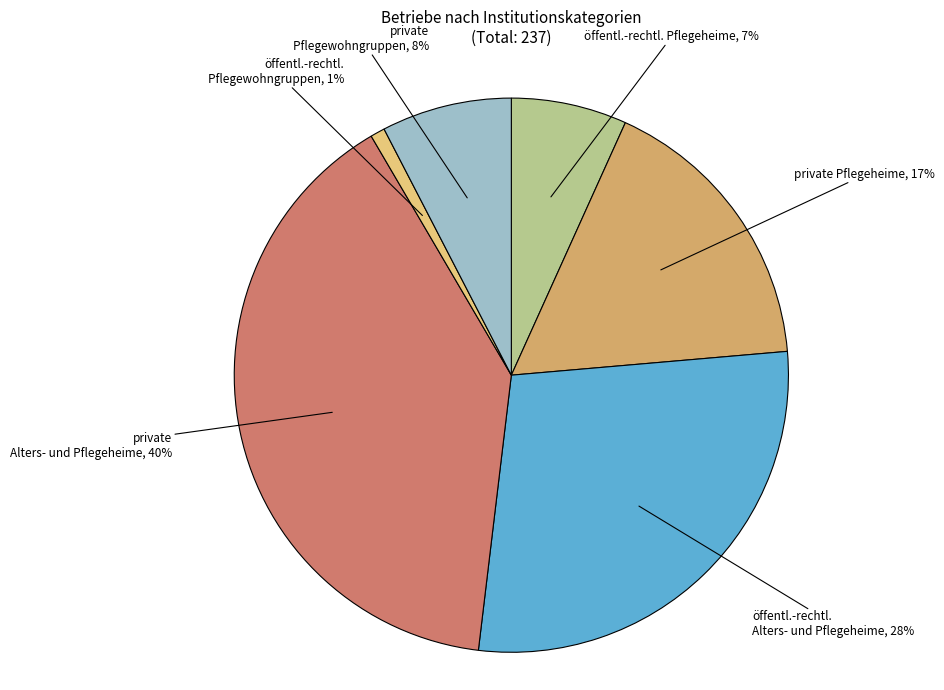

To the nearest percent, what is the average slice percentage?

17%